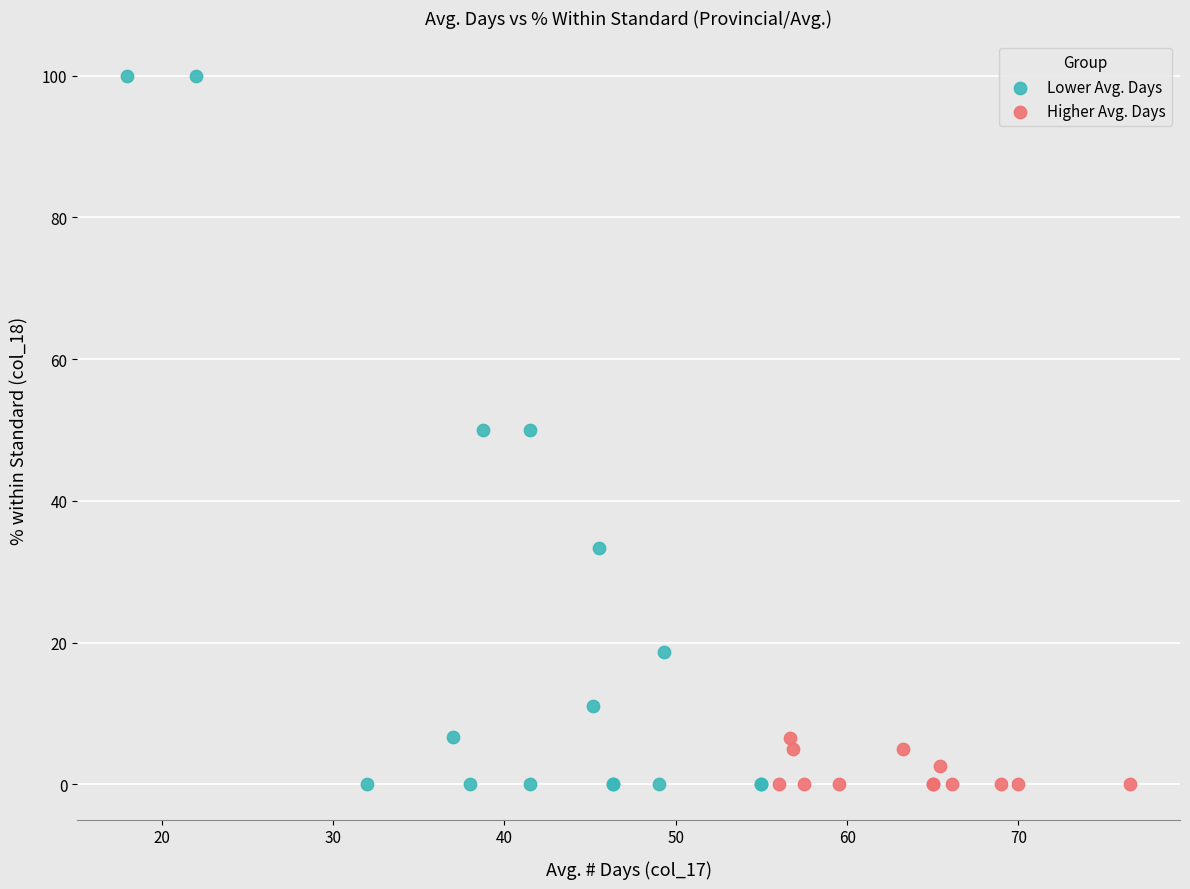

Which series contains the highest Y value?

Lower Avg. Days